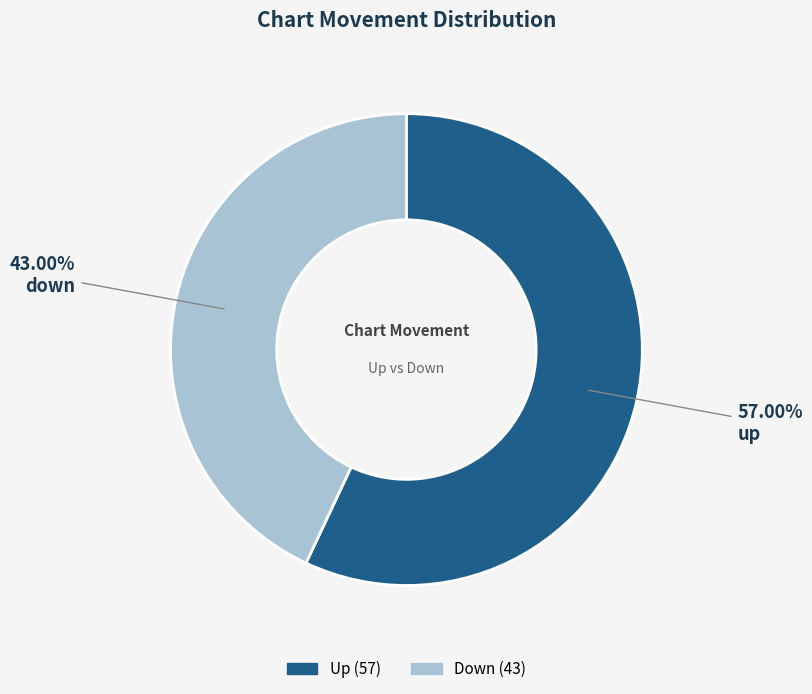

Which category accounts for the majority?

up